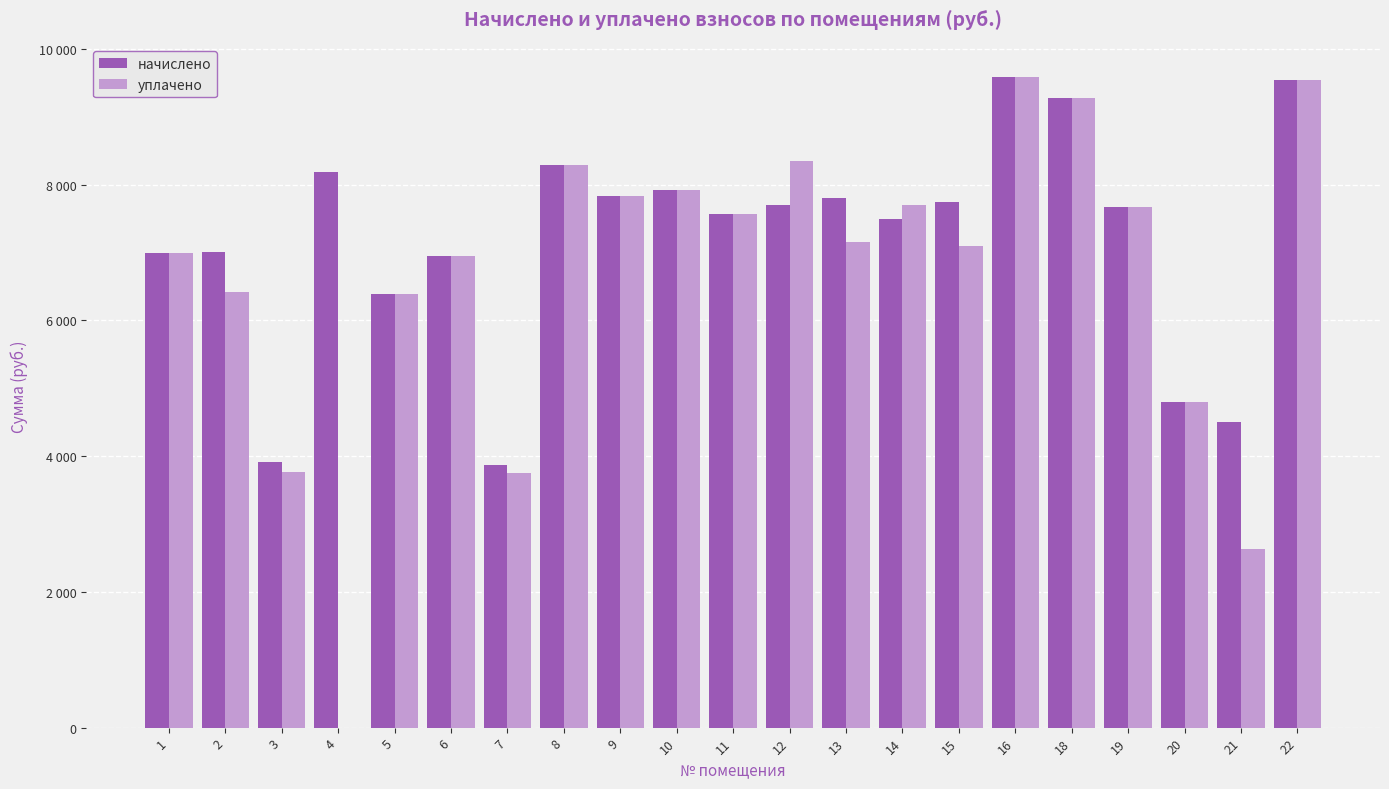

Which has a higher value, 1 or 20?

1